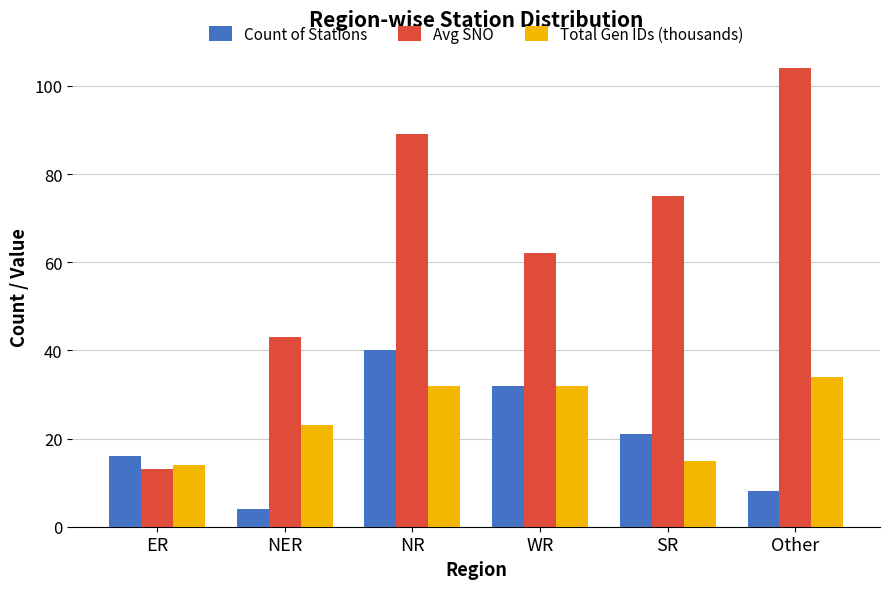

Rank the series by their maximum value, from highest to lowest.

Avg SNO, Count of Stations, Total Gen IDs (thousands)